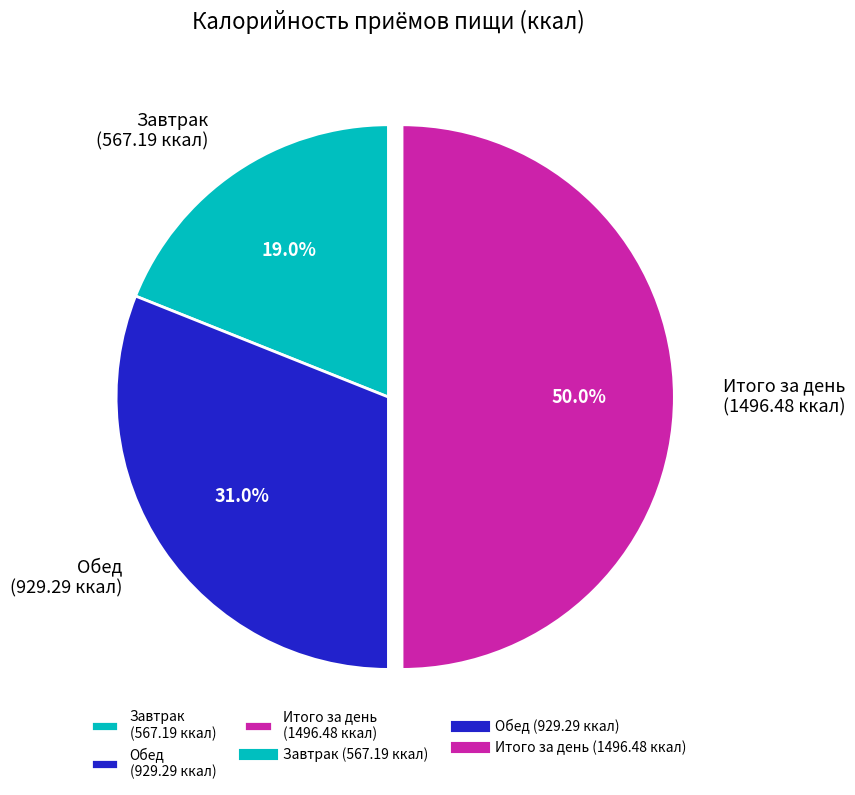

Which slice is the smallest?

Завтрак